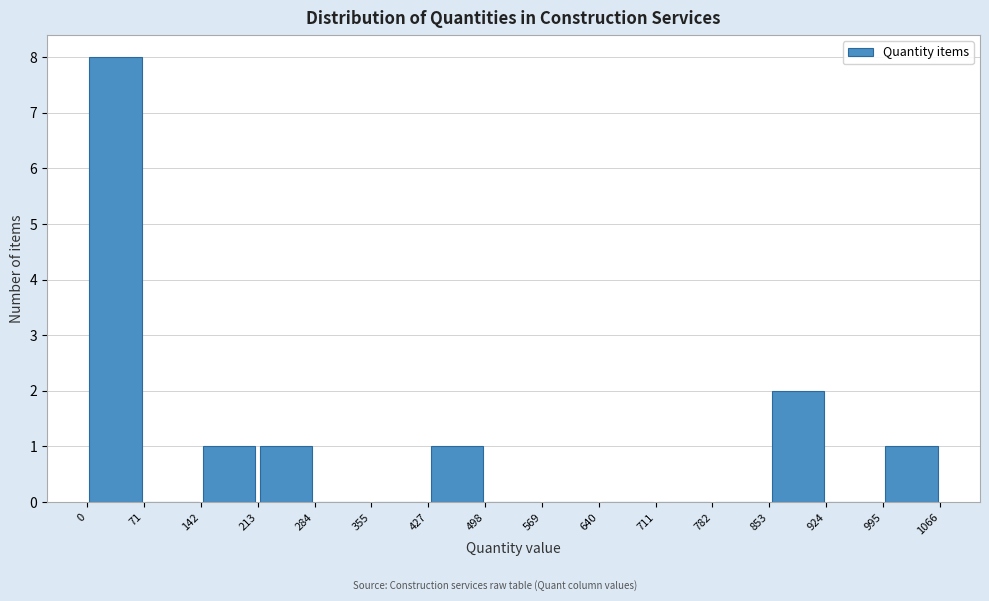

Reading left to right, transcribe this chart: for each bar, give the range it covers on the x-axis and its height. The values are not printed on the chart, so give them approximately, as read against the axis.

0 to 71: 8
71 to 142: 0
142 to 213: 1
213 to 284: 1
284 to 355: 0
355 to 427: 0
427 to 498: 1
498 to 569: 0
569 to 640: 0
640 to 711: 0
711 to 782: 0
782 to 853: 0
853 to 924: 2
924 to 995: 0
995 to 1066: 1